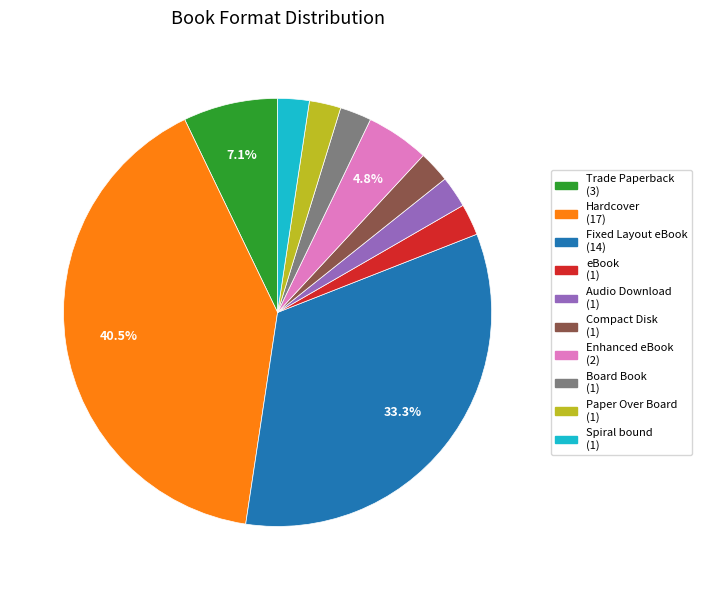

Is Board Book the majority of the pie?

No